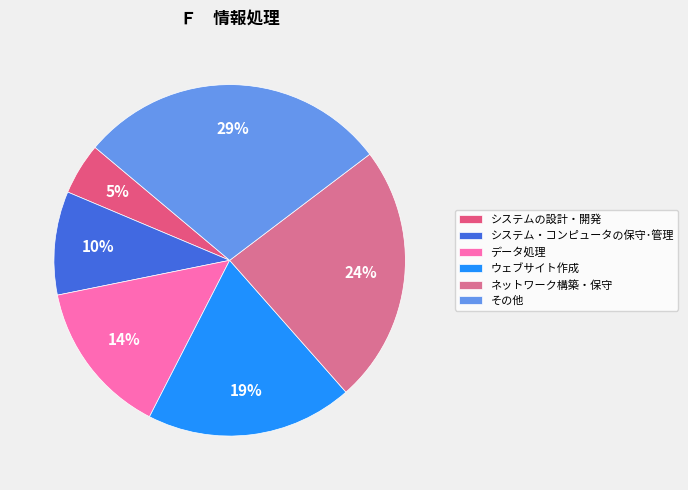

What percentage do システム・コンピュータの保守･管理 and ウェブサイト作成 together represent?

28.6%